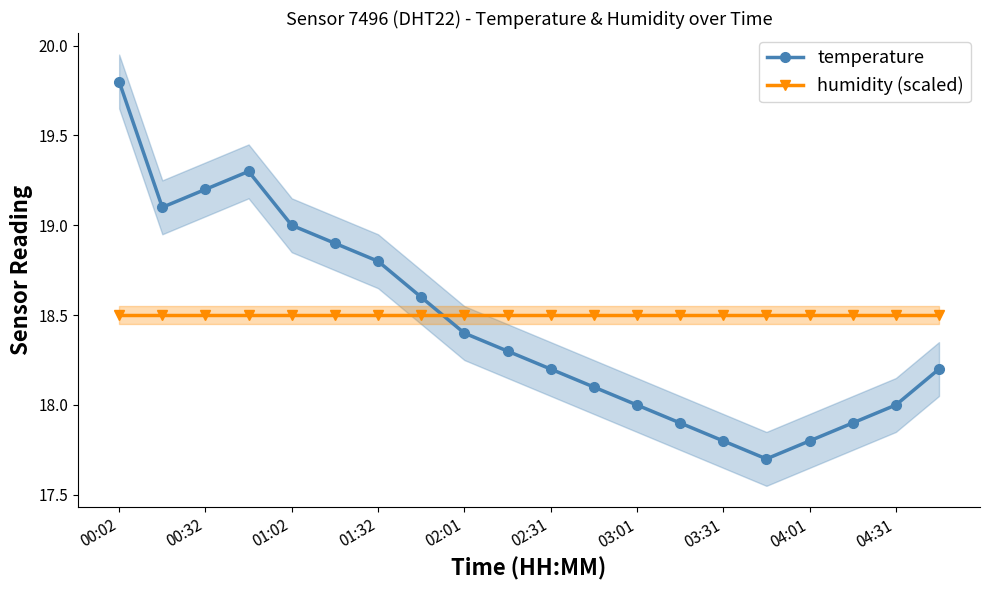

Read the temperature value at 02:31.

18.2